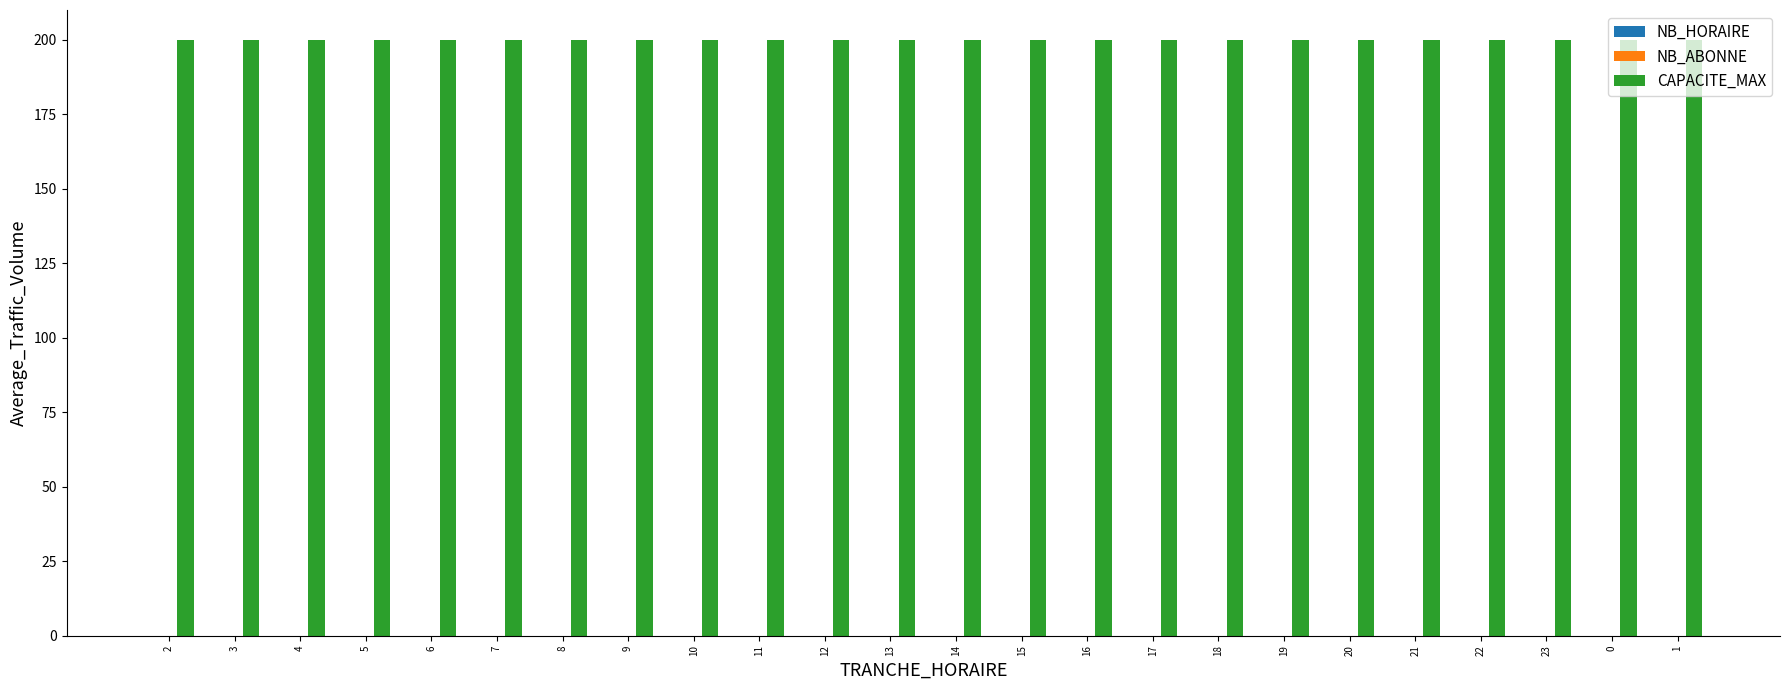

Where is NB_HORAIRE nearest to the value 0?

2